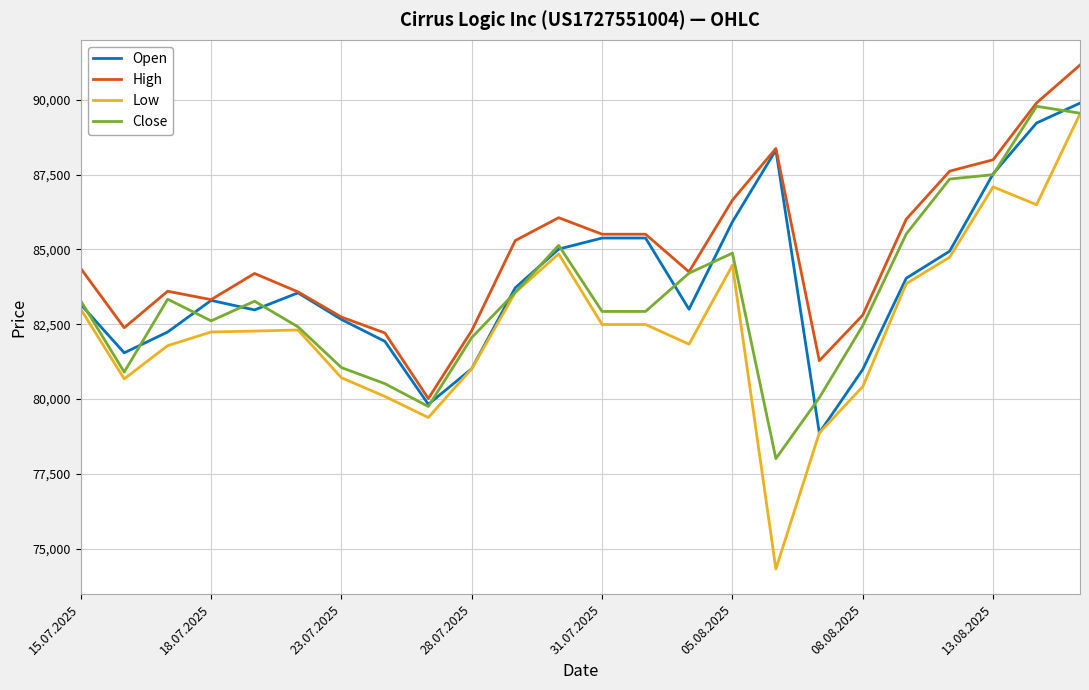

True or false: High has more than 2 points higher than both neighbors.

True